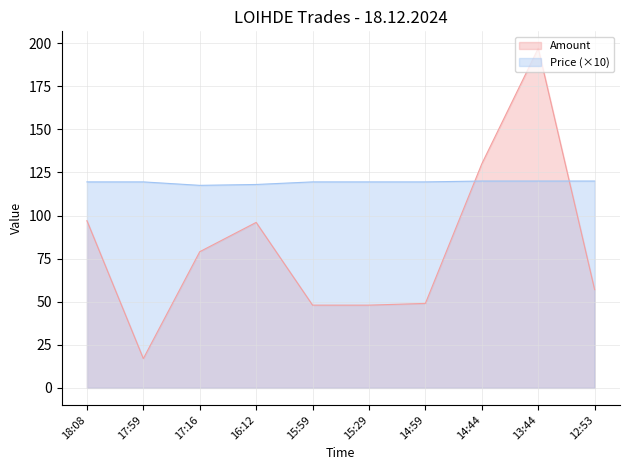

True or false: Amount has a value of 57.0 at 12:53.

True